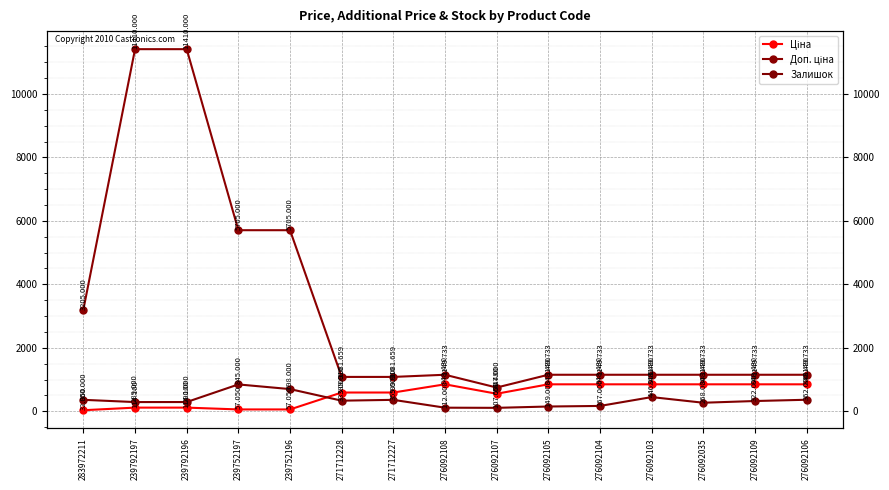

Where do Залишок and Ціна first cross each other?

239752196 and 271712228